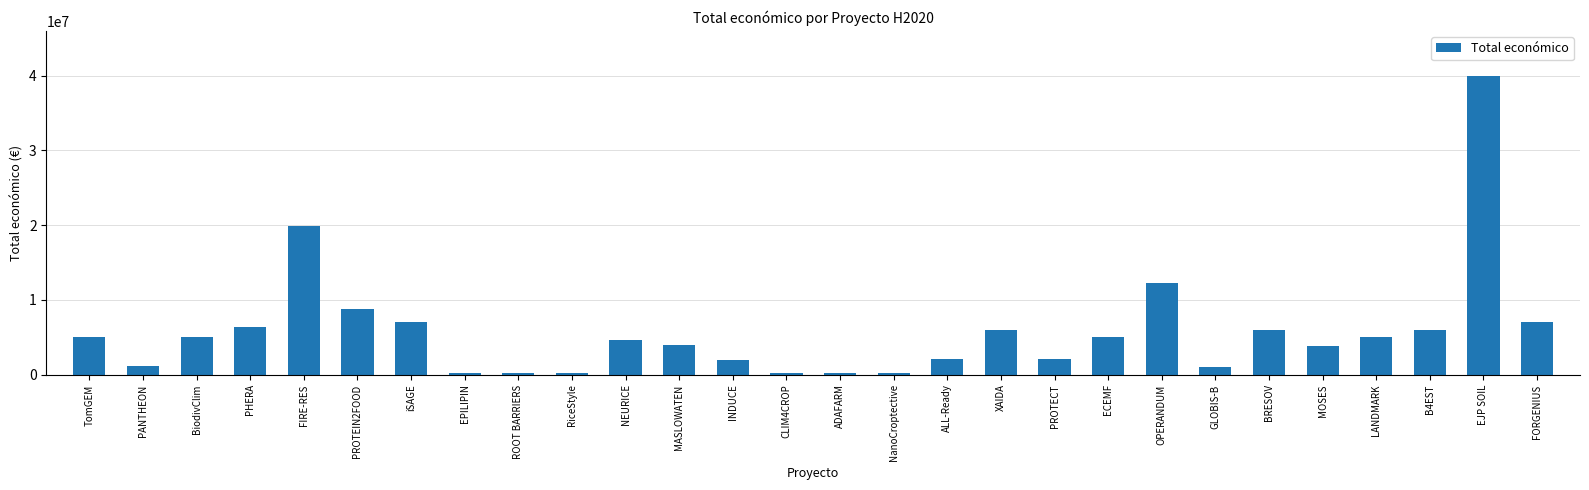

What is the difference between the second highest and second lowest values?

19738205